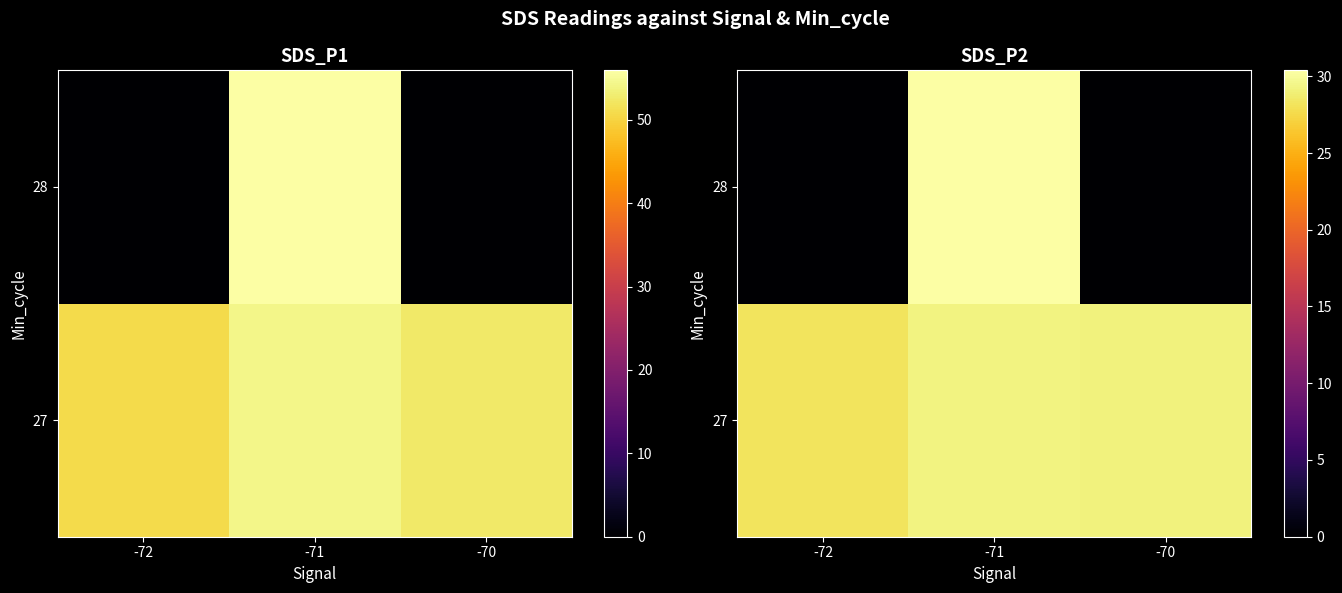

What is the spread (max minus min) of values at -71?

1.1